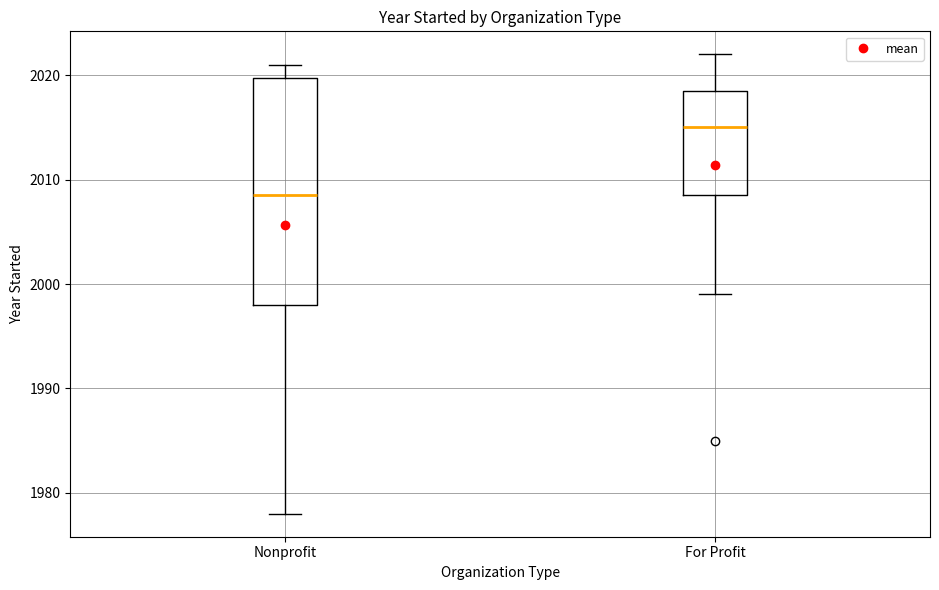

Reading left to right, read every box against the y-axis: the position of its median line, the range the box covers, and the ends of its whiskers. The values are not printed on the chart, so give them approximately, as read against the axis.

Nonprofit: median 2009, box 1998 to 2020, whiskers 1978 to 2021
For Profit: median 2015, box 2009 to 2019, whiskers 1999 to 2022